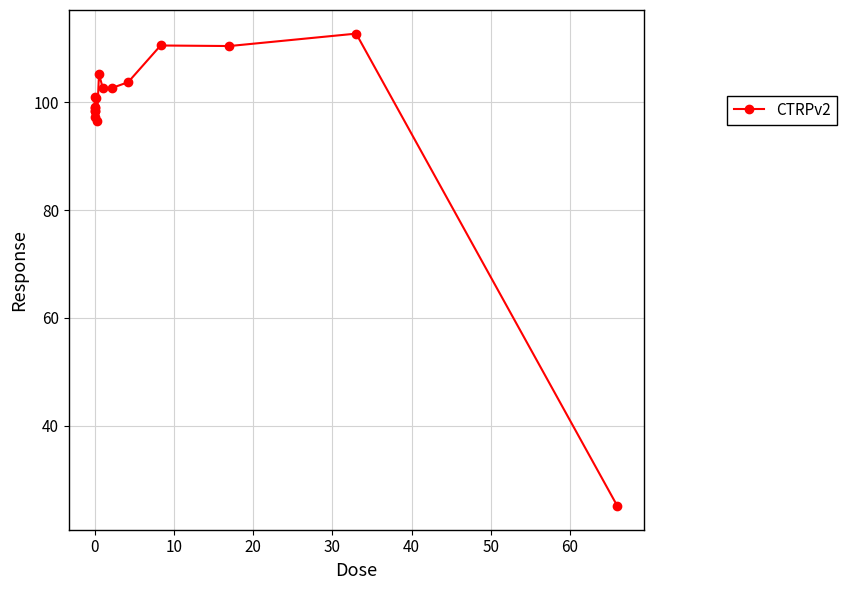

What is the greatest value displayed?

112.7